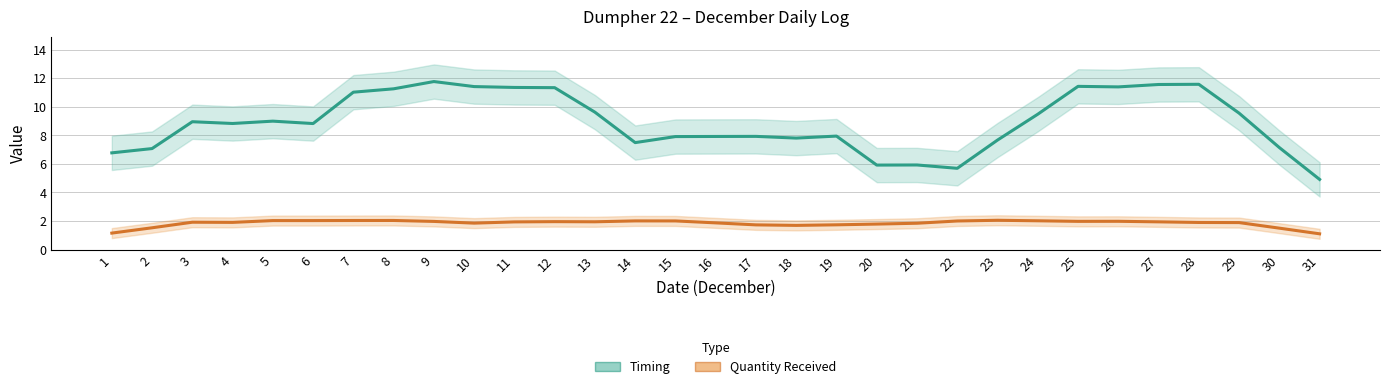

What are all the series names shown in the legend?

Timing, Quantity Received